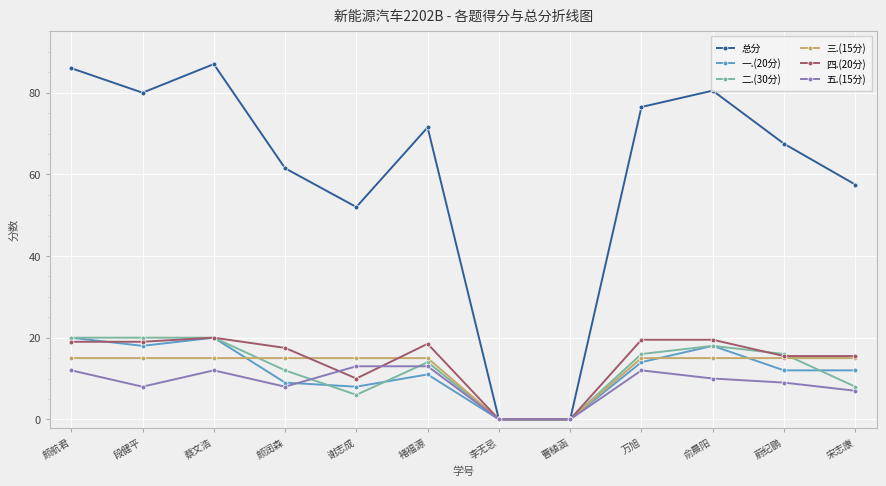

What is the value of the 总分 point at the 9th from the left?

76.5